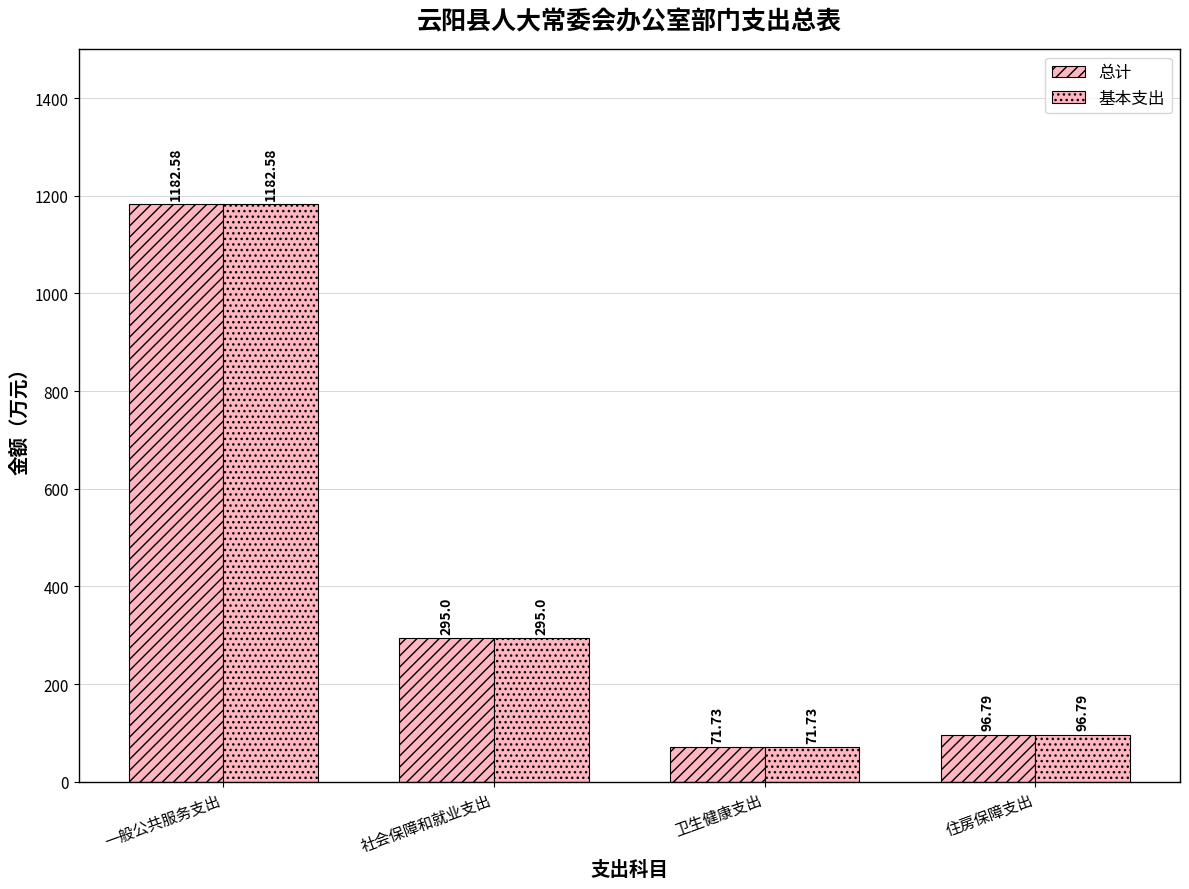

Which category has the lowest value in the 总计 series?

卫生健康支出